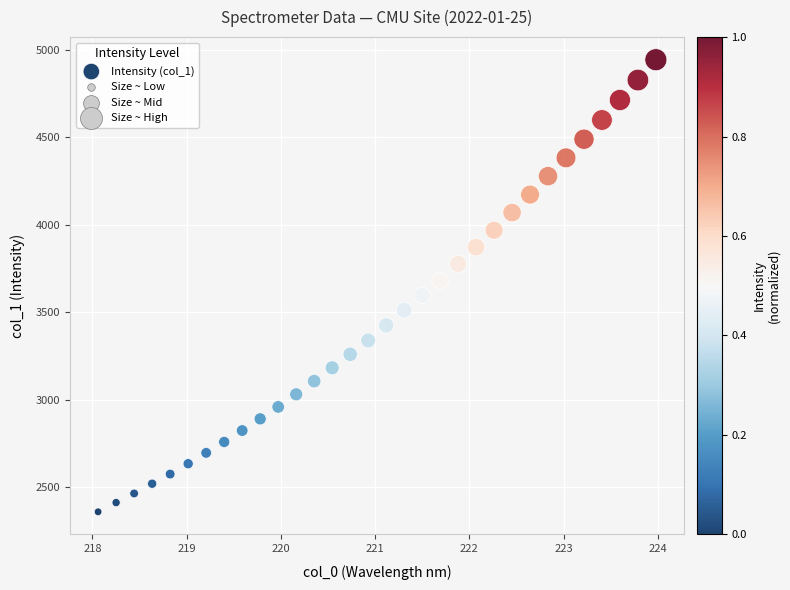

What is the range of X values (max minus min)?

5.9